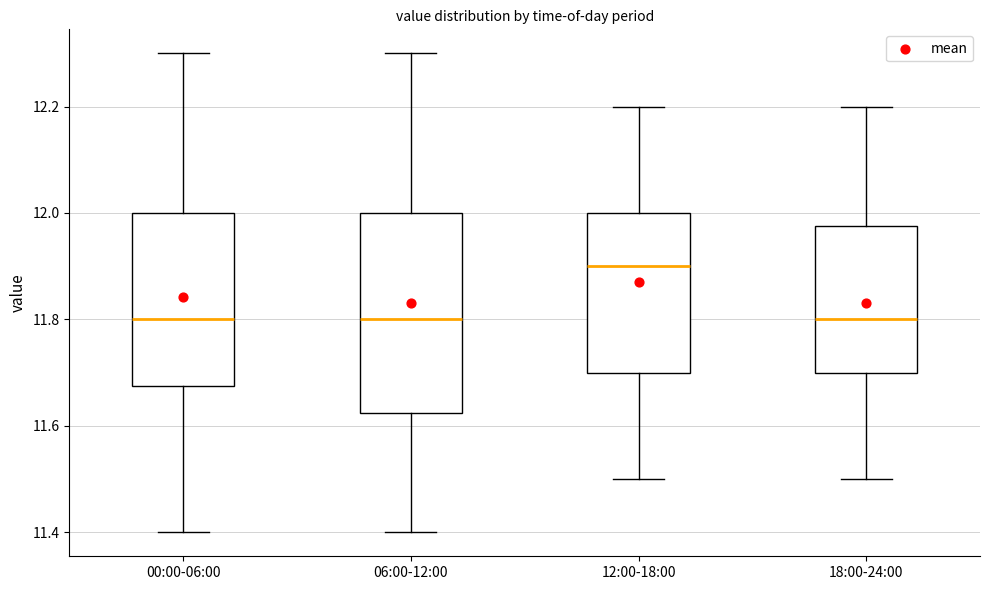

Which box is the tallest, from its lower edge to its upper edge?

06:00-12:00